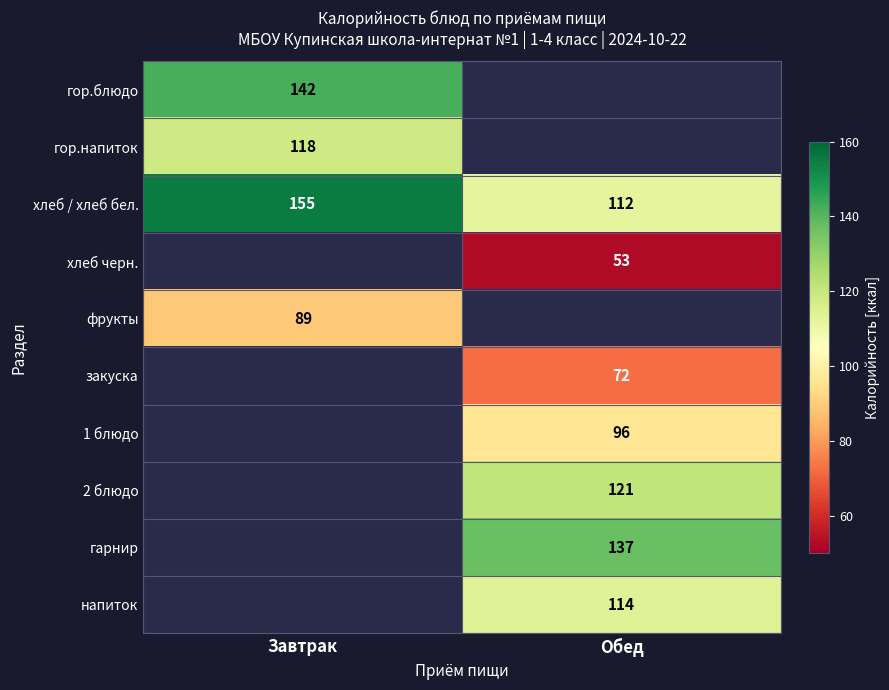

The value of 2 блюдо at Обед is 121. True or false?

True